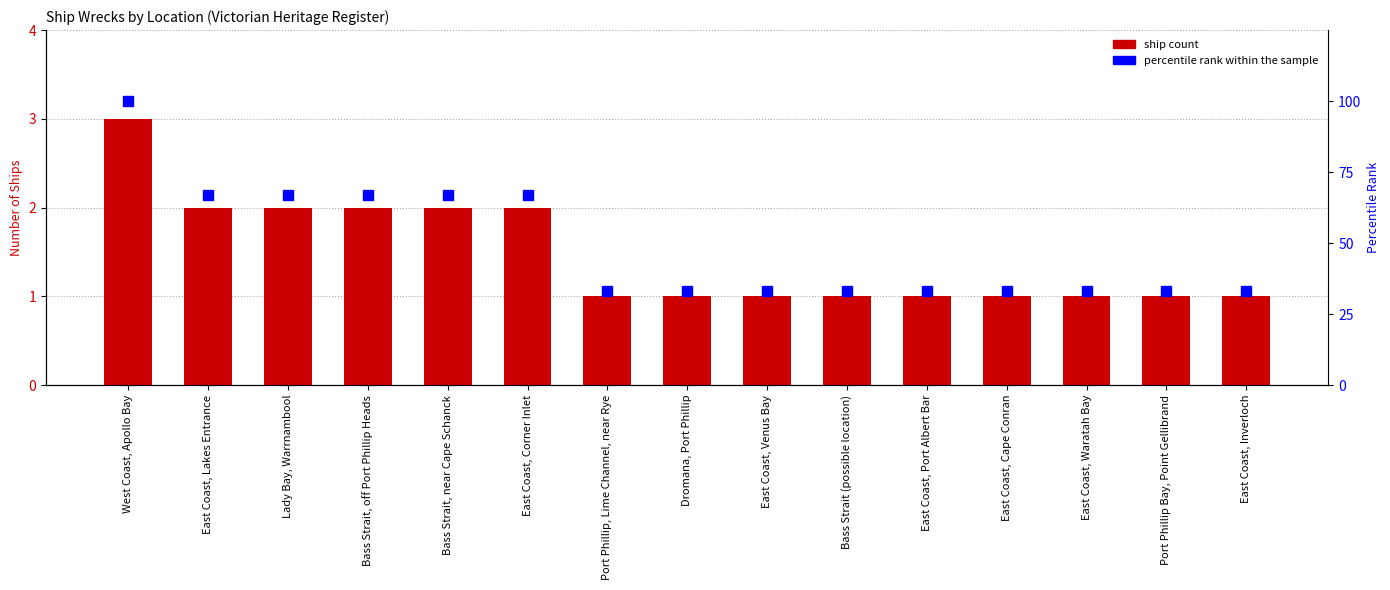

Reading right to left, list all the values displayed in this chart.

Ship Count: 1	1	1	1	1	1	1	1	1	2	2	2	2	2	3
percentile rank within the sample: 33	33	33	33	33	33	33	33	33	67	67	67	67	67	100